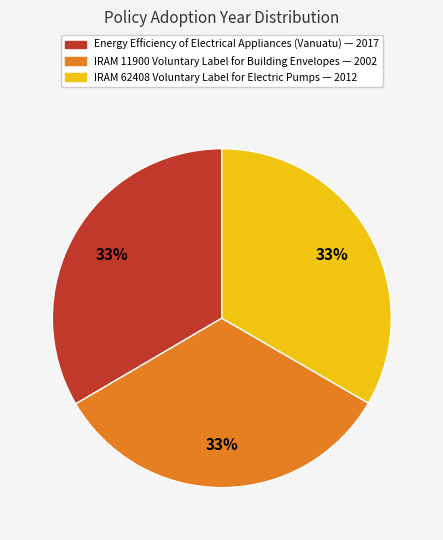

How many slices are in this pie chart?

3